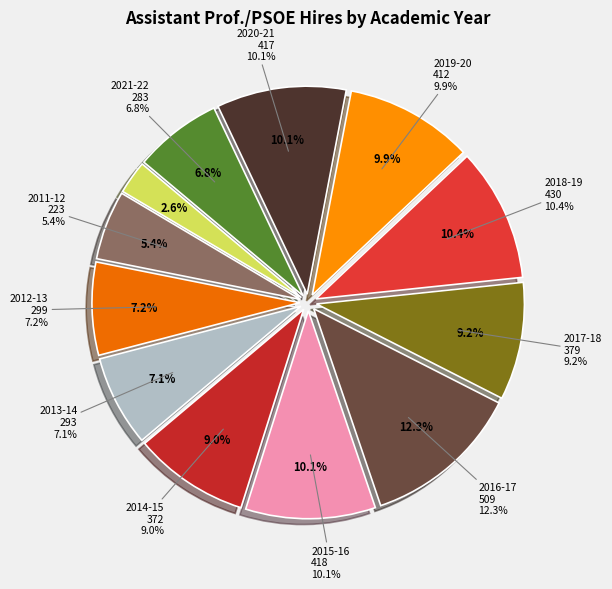

What percentage is the 2012-13 slice, to the nearest percent?

7%